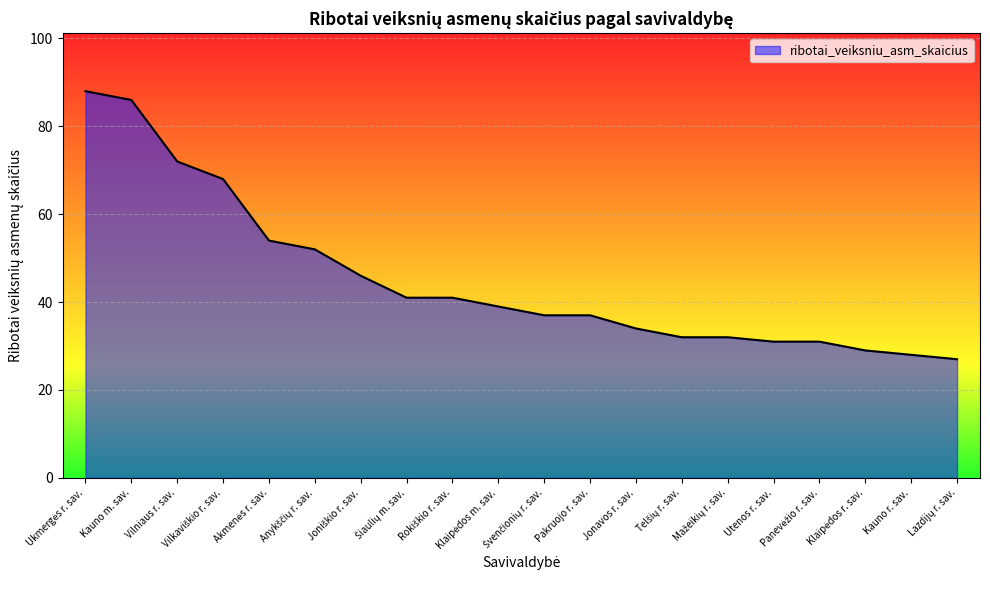

How many lines are shown in the chart?

1